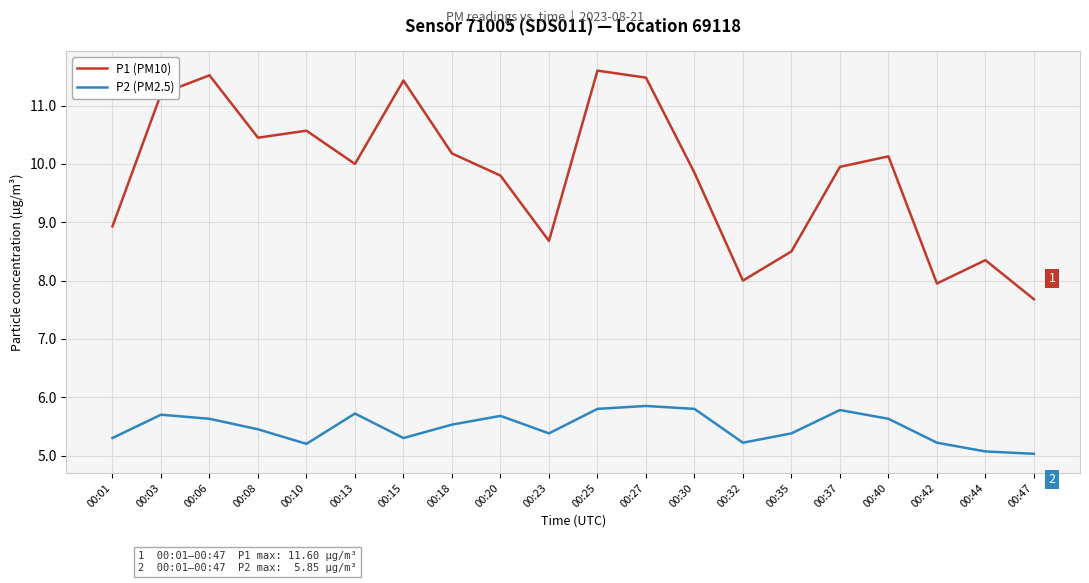

True or false: P2 (PM2.5) and P1 (PM10) intersect in this chart.

False